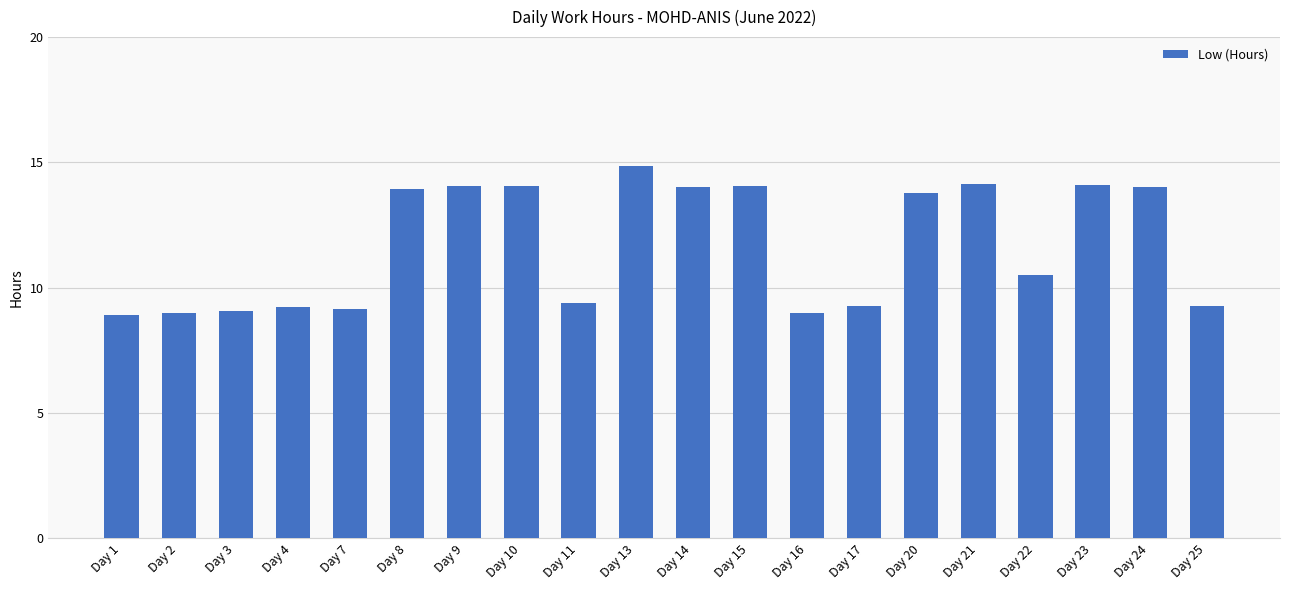

How many categories are shown in the chart?

20